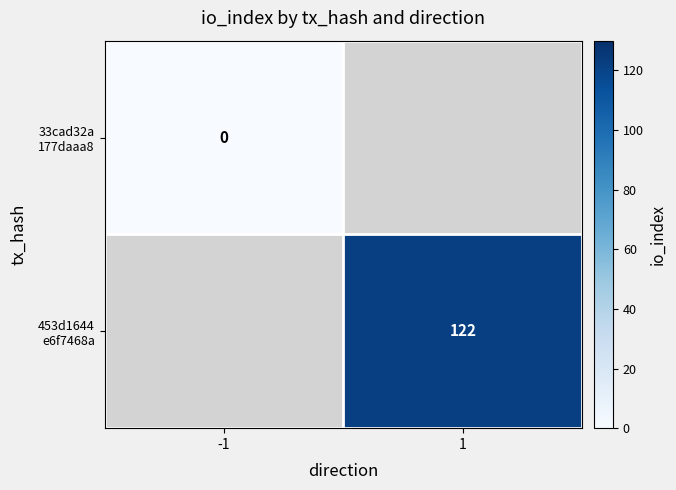

How many positive values does the 453d1644 e6f7468a series have?

1